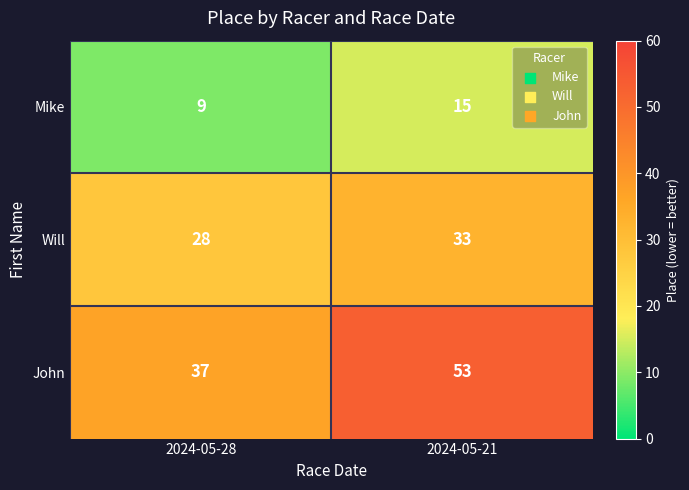

What is the average value of the Mike series?

12